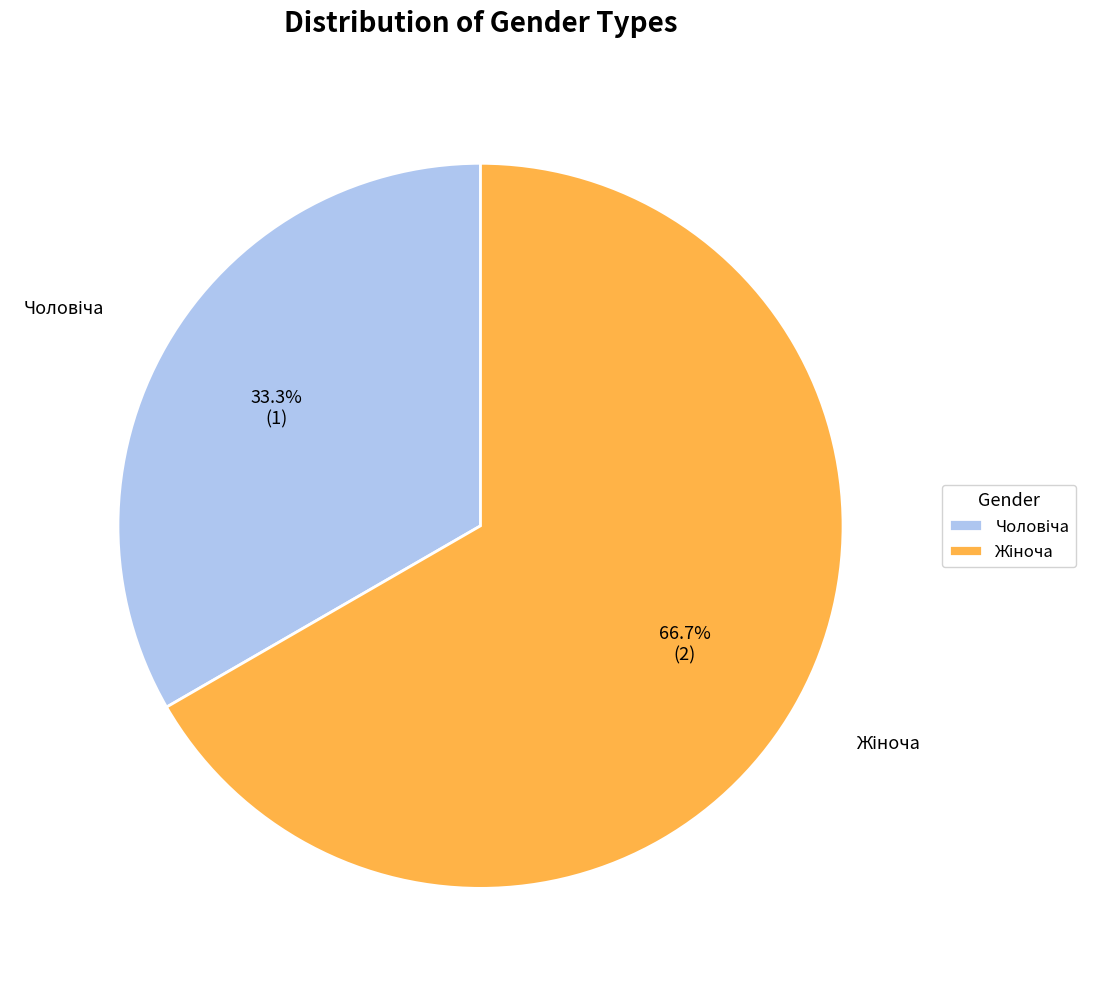

Count the number of slices in the pie.

2